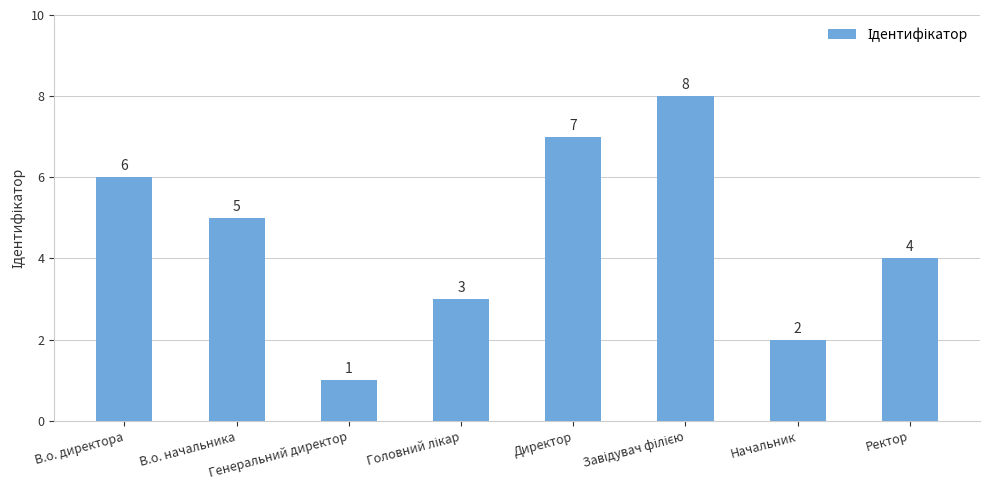

What is the change in value from Генеральний директор to Директор?

+6